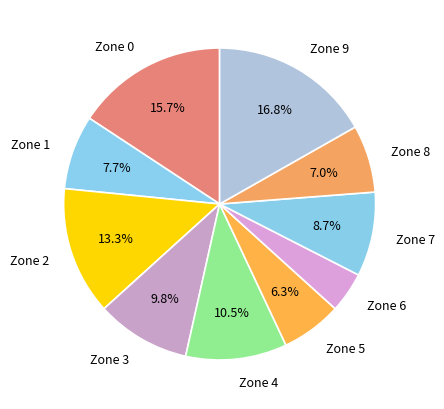

What is the ratio of the value at Zone 2 to the value at Zone 3?

1.4